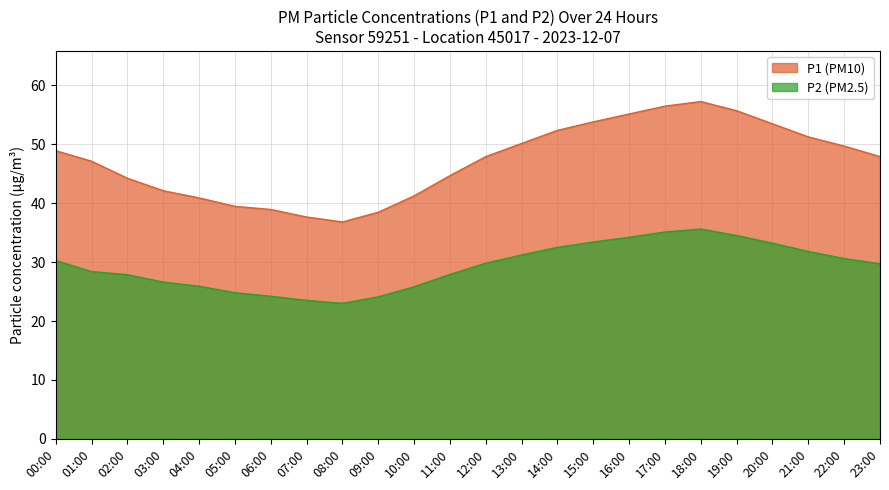

Is it true that P1 equals 52.3 at 14:00?

True